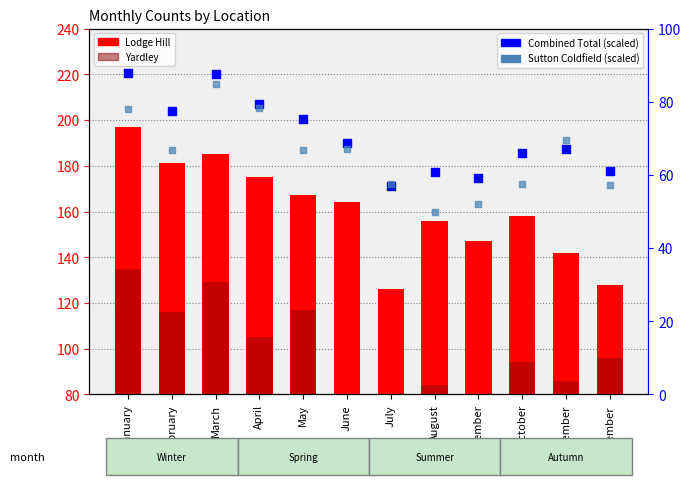

Which series has the largest Y range (max minus min)?

Lodge Hill